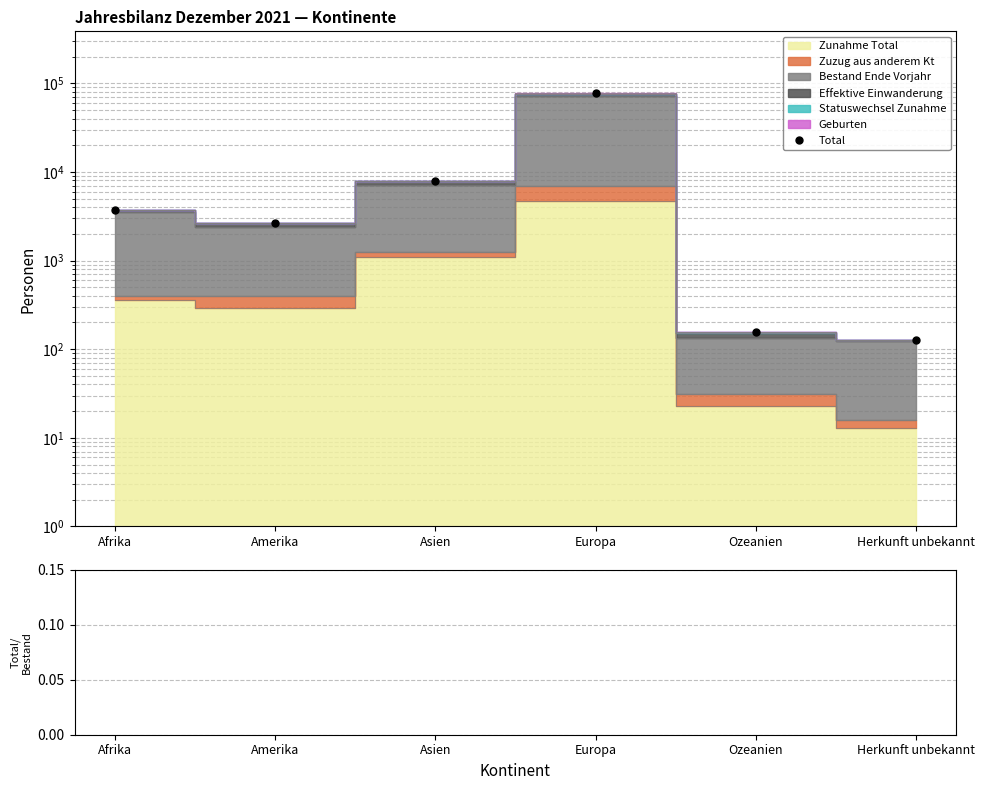

Is it true that Ratio equals 2.1 at Afrika?

False